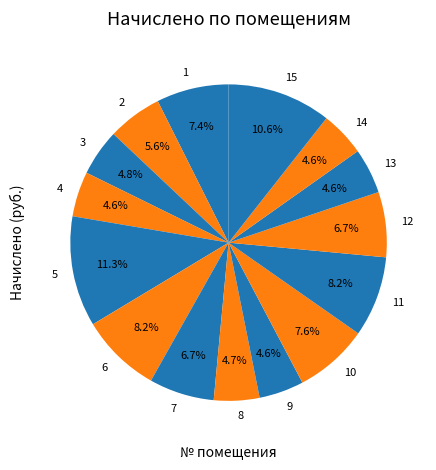

Does any single category account for the majority?

No